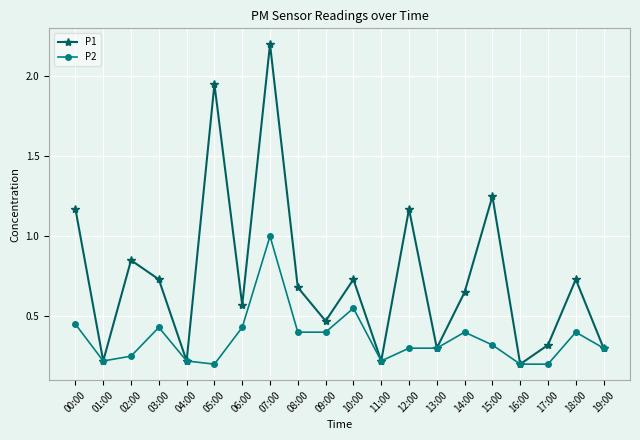

Is it true that P1 equals 0.1 at 13:00?

False